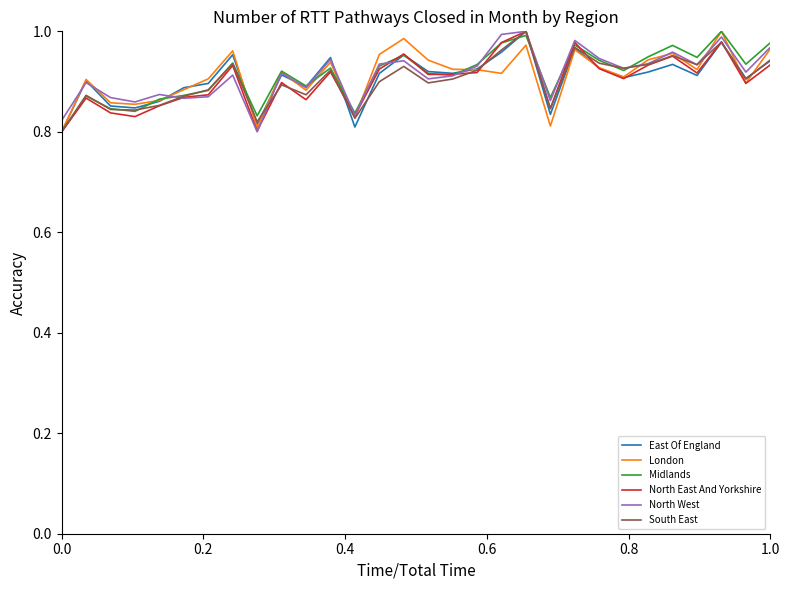

How many distinct data groups are displayed?

6